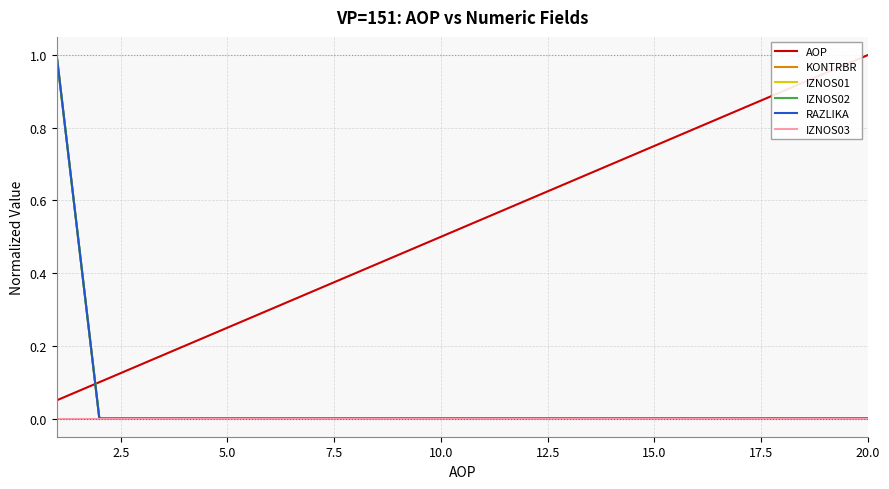

Count the RAZLIKA values in the range 0 to 1.

20